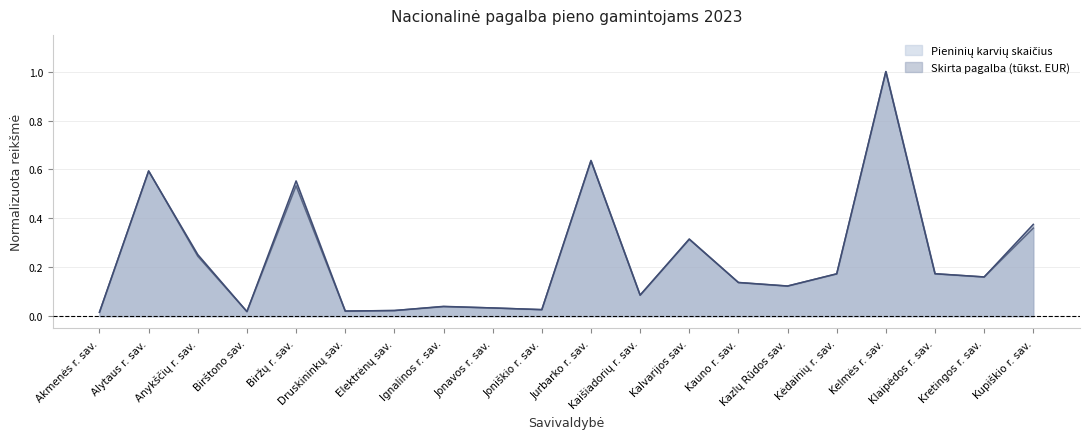

True or false: Pieninių karvių skaičius has a value of 0.1 at Jonavos r. sav..

False